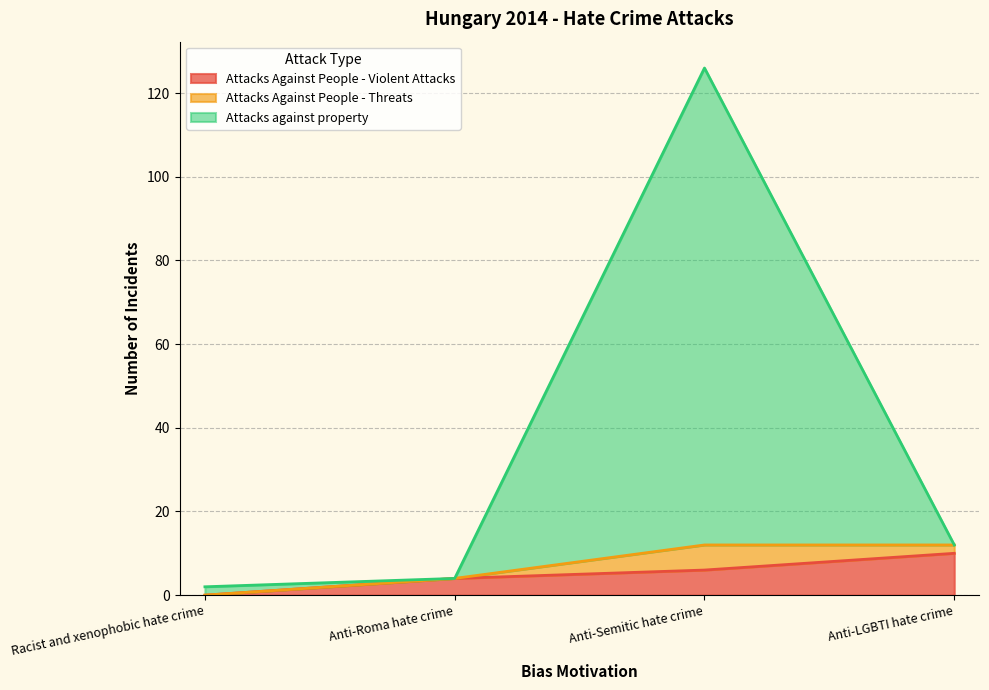

Is the value of Attacks against property at Racist and xenophobic hate crime greater than the value of Attacks Against People - Violent Attacks at Anti-Roma hate crime?

No